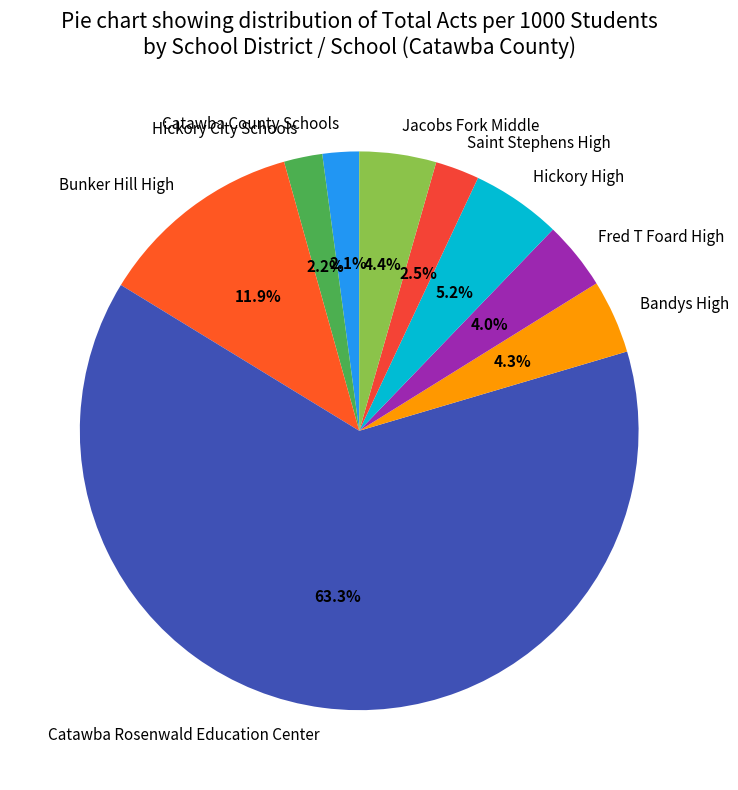

How many segments does this pie chart have?

9